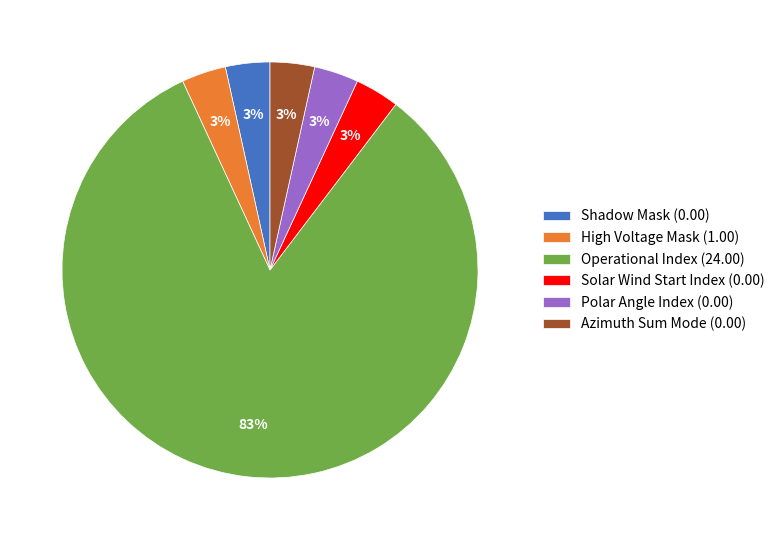

Is it true that High Voltage Mask (1.00) is 3% of the pie?

True